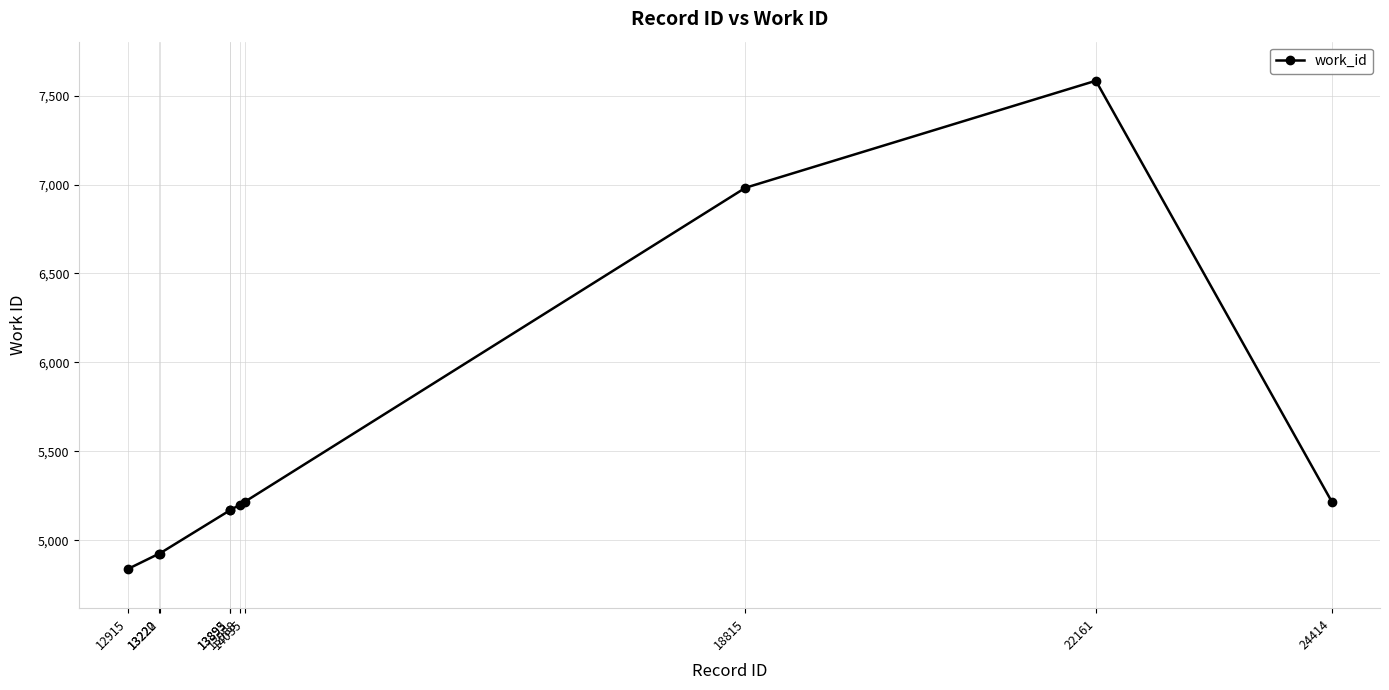

True or false: there are more than 0 points higher than both neighbors.

True